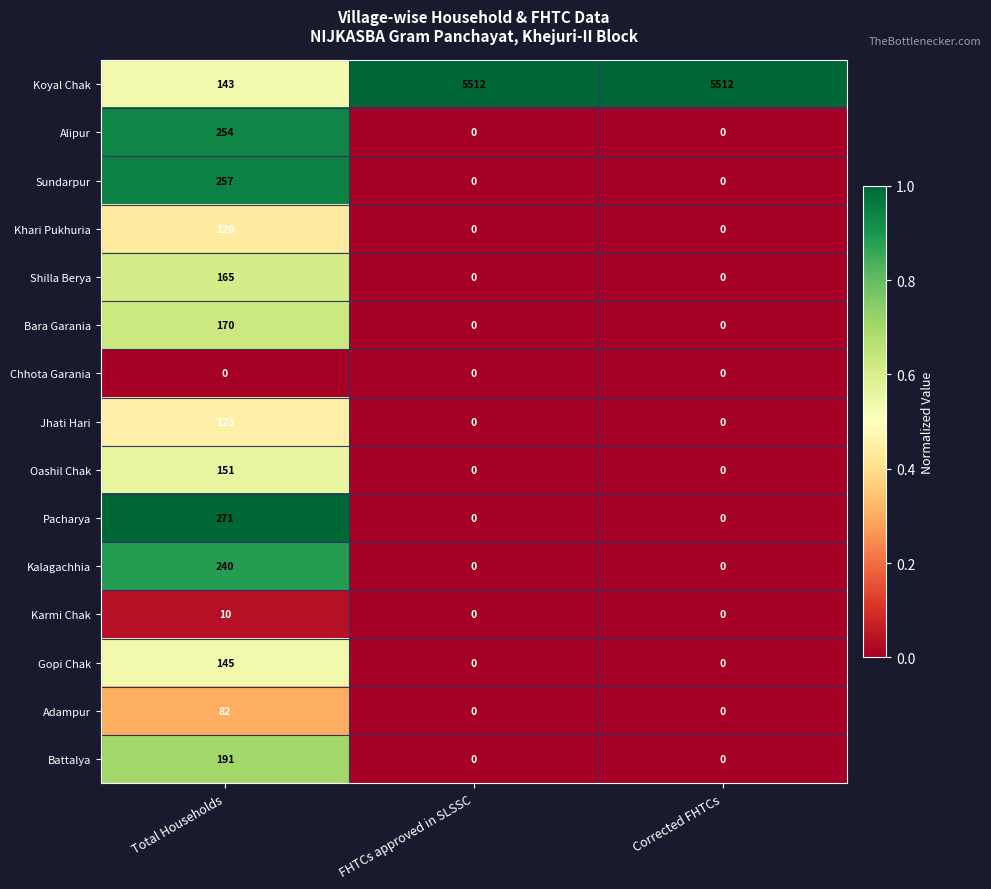

Which category has the highest value in the Karmi Chak series?

Total Households